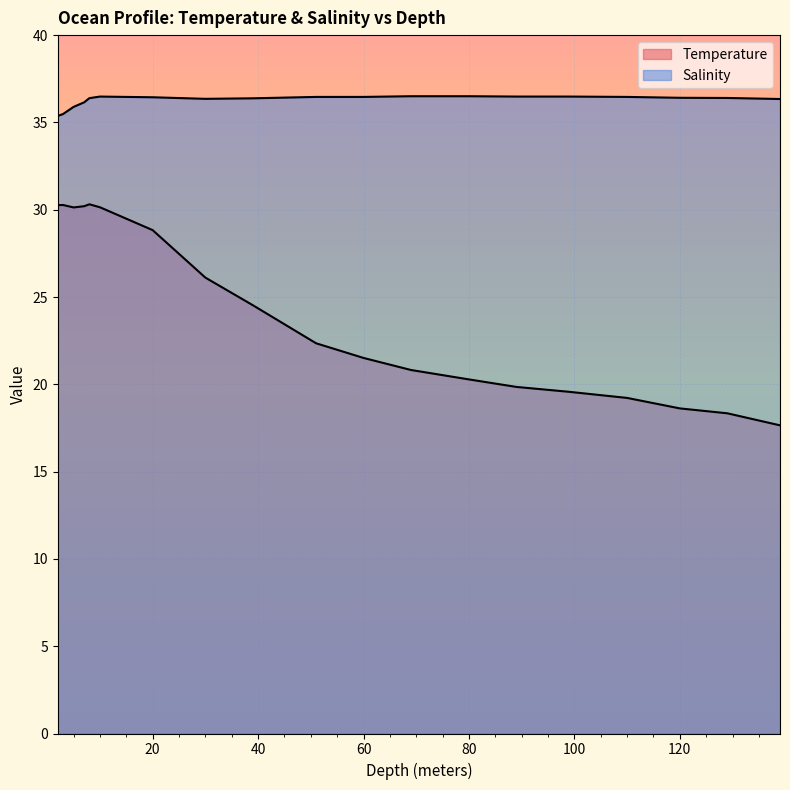

Where is Salinity nearest to the value 35?

2.0